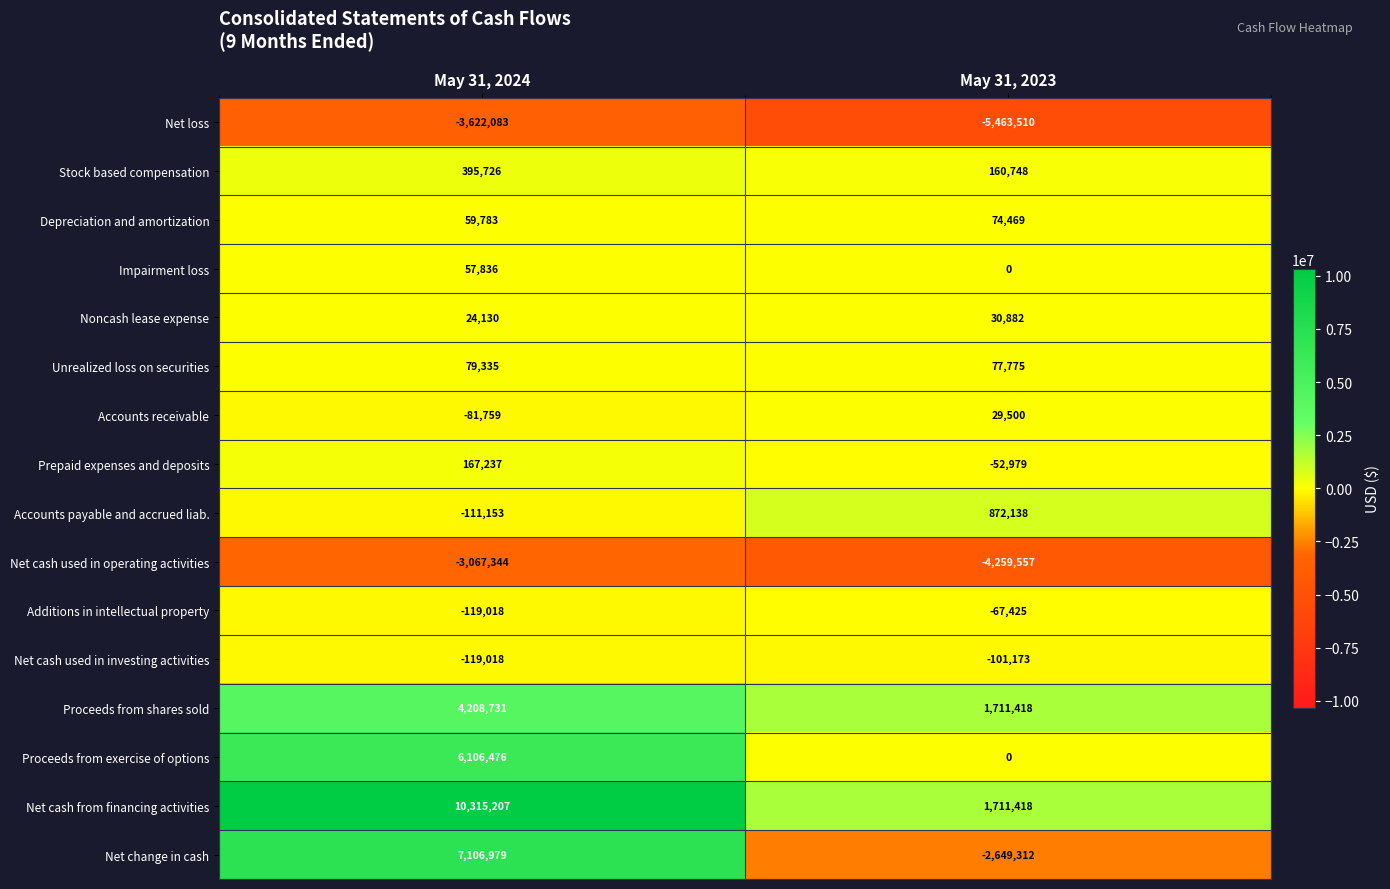

The value of Net cash used in operating activities at May 31, 2024 is -1197757. True or false?

False